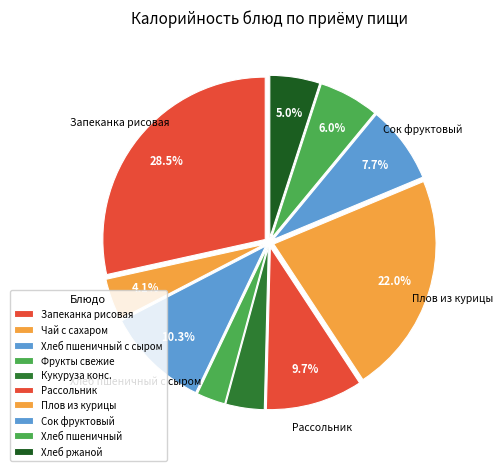

How many slices are in this pie chart?

10